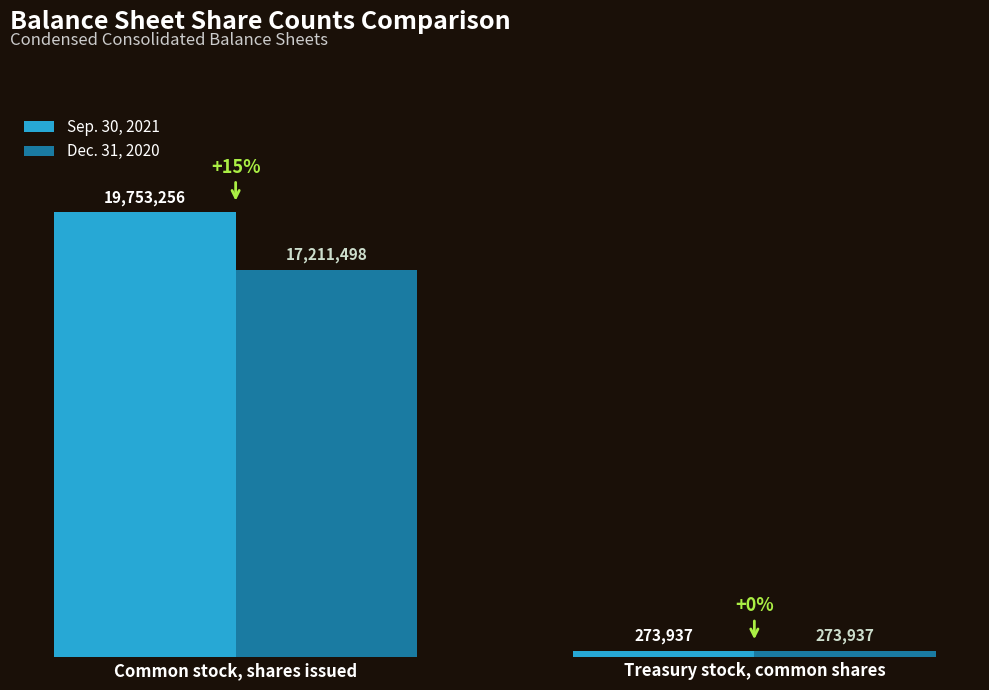

Does the chart contain stacked bars?

No